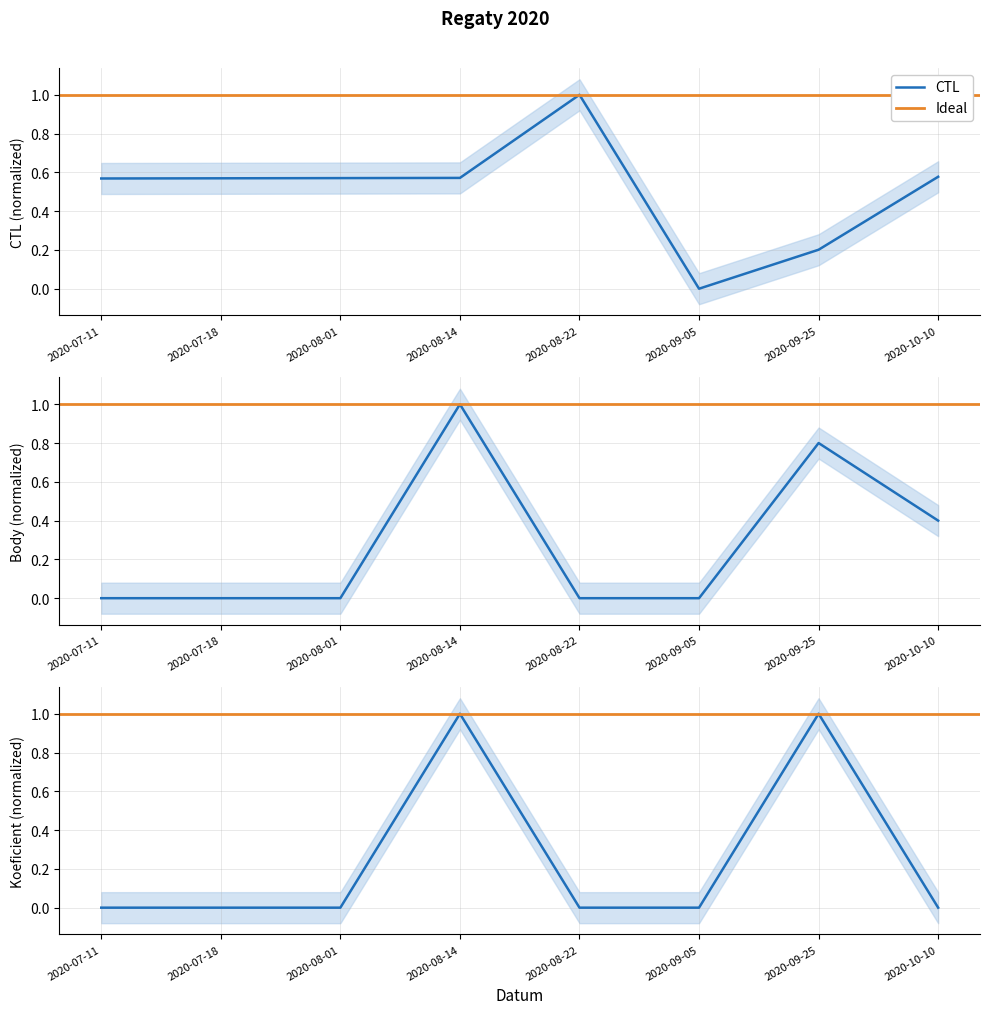

What is the total value across all series at 2020-08-14?

2.6